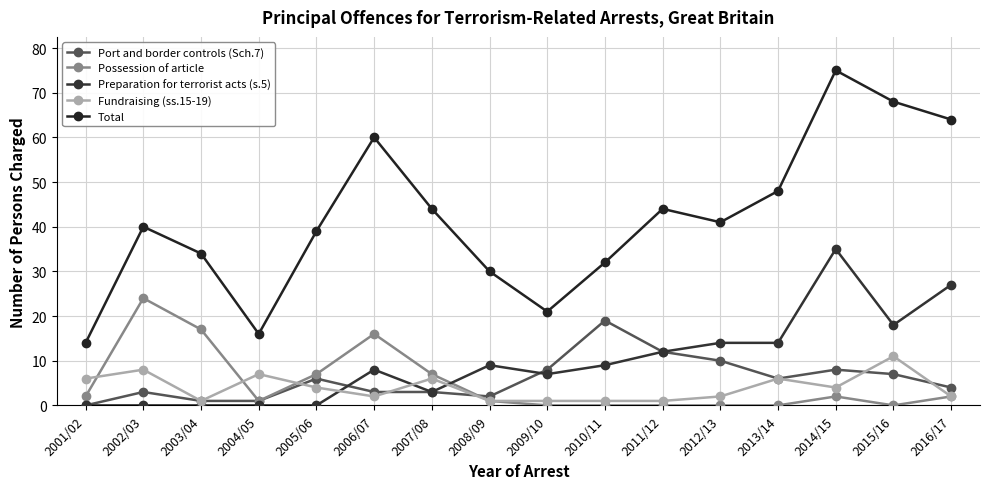

How many times do Fundraising (ss.15-19) and Possession of article cross each other?

3